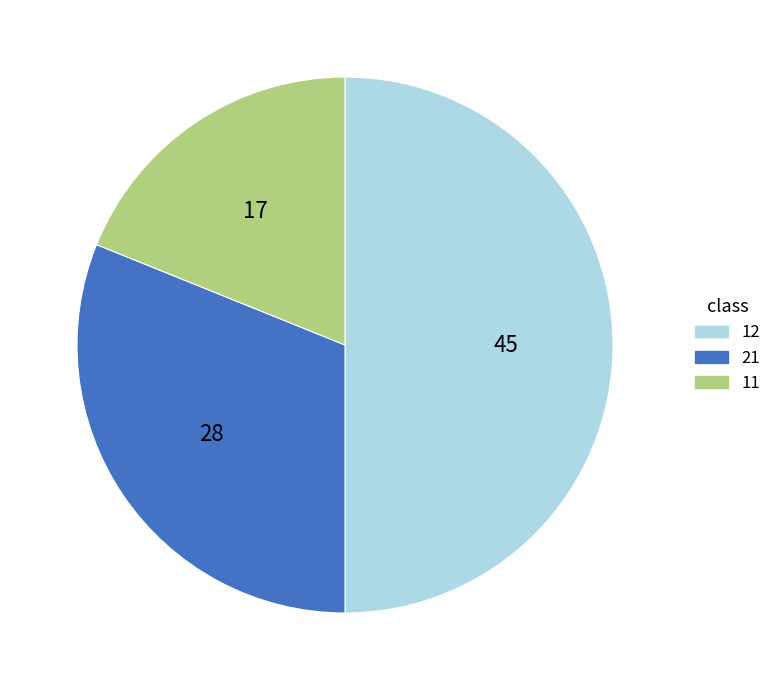

Do 21 and 12 together represent more than half of the pie?

Yes